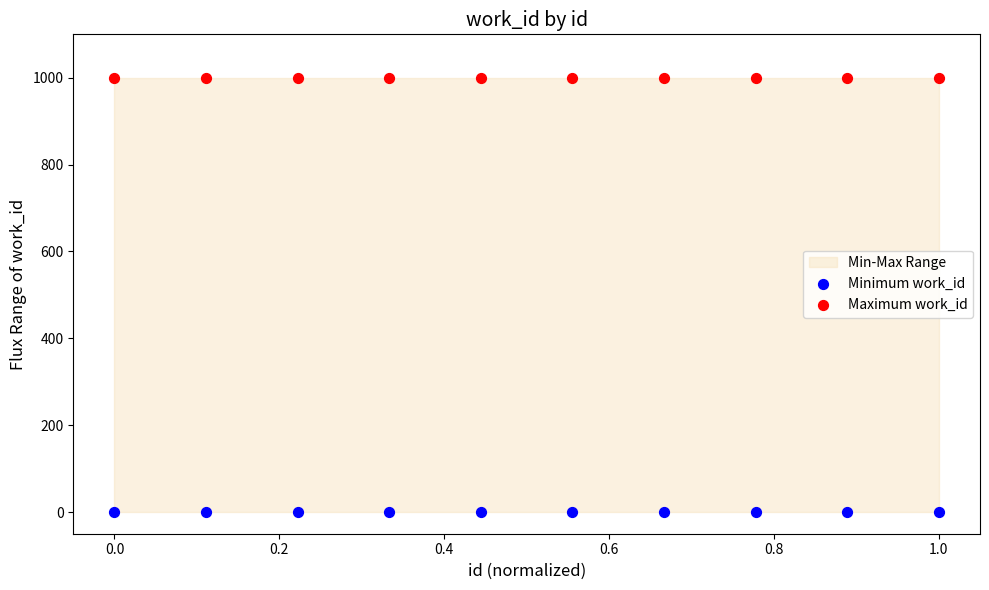

Which series contains the highest Y value?

Maximum work_id